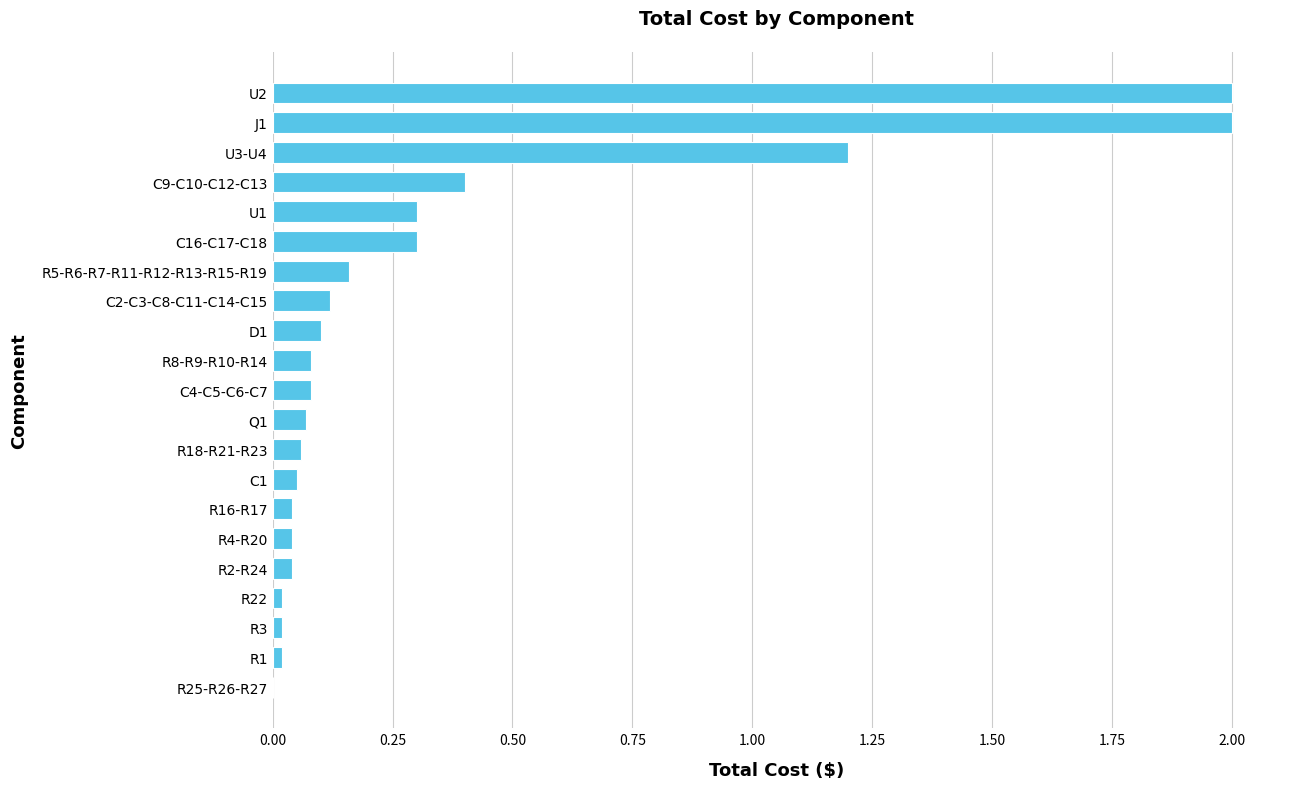

The value at R16-R17 is 0.0. True or false?

True